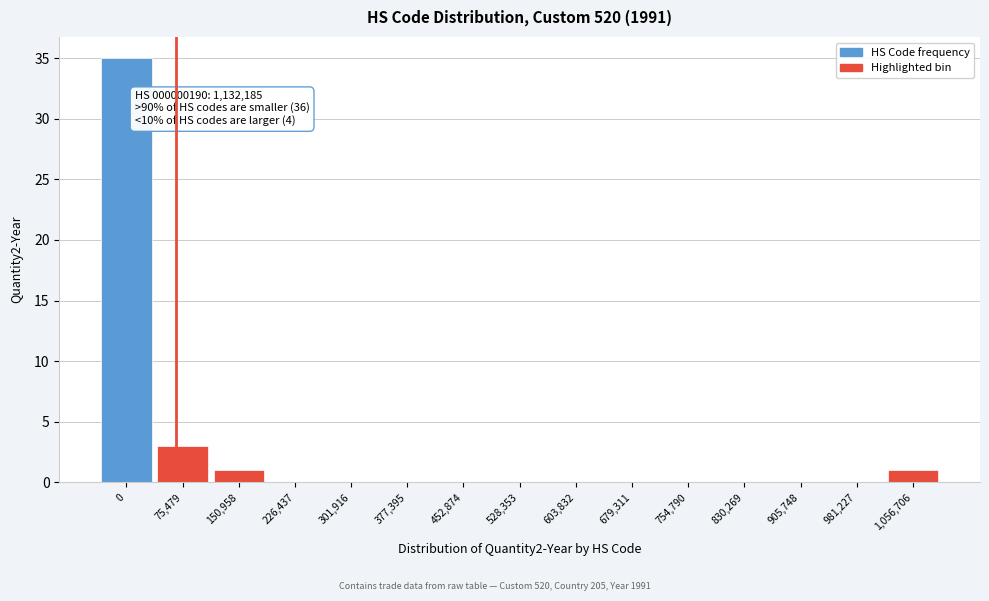

Reading left to right, list all the values displayed in this chart.

0=35	75,479=3	150,958=1	226,437=0	301,916=0	377,395=0	452,874=0	528,353=0	603,832=0	679,311=0	754,790=0	830,269=0	905,748=0	981,227=0	1,056,706=1